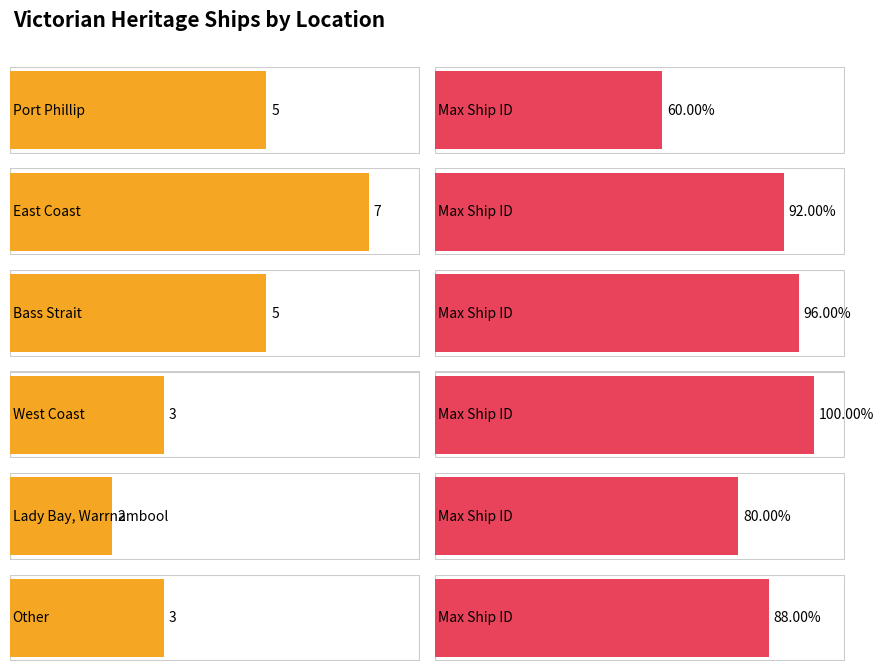

Count the values in the range 3 to 5.

4